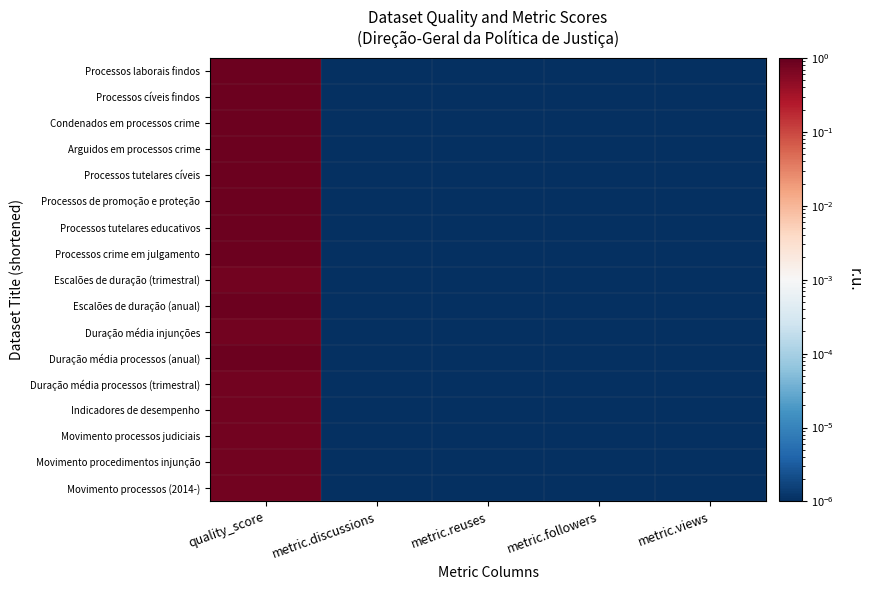

Reading right to left, transcribe all the data shown in this chart.

Processos laborais findos: metric.views=0.0	metric.followers=0.0	metric.reuses=0.0	metric.discussions=0.0	quality_score=0.9
Processos cíveis findos: metric.views=0.0	metric.followers=0.0	metric.reuses=0.0	metric.discussions=0.0	quality_score=0.9
Condenados em processos crime: metric.views=0.0	metric.followers=0.0	metric.reuses=0.0	metric.discussions=0.0	quality_score=0.9
Arguidos em processos crime: metric.views=0.0	metric.followers=0.0	metric.reuses=0.0	metric.discussions=0.0	quality_score=0.9
Processos tutelares cíveis: metric.views=0.0	metric.followers=0.0	metric.reuses=0.0	metric.discussions=0.0	quality_score=0.9
Processos de promoção e proteção: metric.views=0.0	metric.followers=0.0	metric.reuses=0.0	metric.discussions=0.0	quality_score=0.9
Processos tutelares educativos: metric.views=0.0	metric.followers=0.0	metric.reuses=0.0	metric.discussions=0.0	quality_score=0.9
Processos crime em julgamento: metric.views=0.0	metric.followers=0.0	metric.reuses=0.0	metric.discussions=0.0	quality_score=0.9
Escalões de duração (trimestral): metric.views=0.0	metric.followers=0.0	metric.reuses=0.0	metric.discussions=0.0	quality_score=0.8
Escalões de duração (anual): metric.views=0.0	metric.followers=0.0	metric.reuses=0.0	metric.discussions=0.0	quality_score=0.9
Duração média injunções: metric.views=0.0	metric.followers=0.0	metric.reuses=0.0	metric.discussions=0.0	quality_score=0.8
Duração média processos (anual): metric.views=0.0	metric.followers=0.0	metric.reuses=0.0	metric.discussions=0.0	quality_score=0.9
Duração média processos (trimestral): metric.views=0.0	metric.followers=0.0	metric.reuses=0.0	metric.discussions=0.0	quality_score=0.8
Indicadores de desempenho: metric.views=0.0	metric.followers=0.0	metric.reuses=0.0	metric.discussions=0.0	quality_score=0.8
Movimento processos judiciais: metric.views=0.0	metric.followers=0.0	metric.reuses=0.0	metric.discussions=0.0	quality_score=0.8
Movimento procedimentos injunção: metric.views=0.0	metric.followers=0.0	metric.reuses=0.0	metric.discussions=0.0	quality_score=0.8
Movimento processos (2014-): metric.views=0.0	metric.followers=0.0	metric.reuses=0.0	metric.discussions=0.0	quality_score=0.8